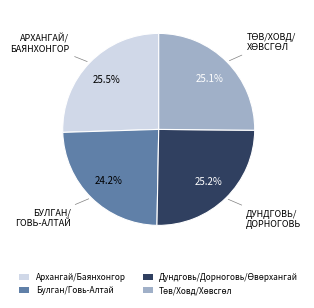

How many segments does this pie chart have?

4